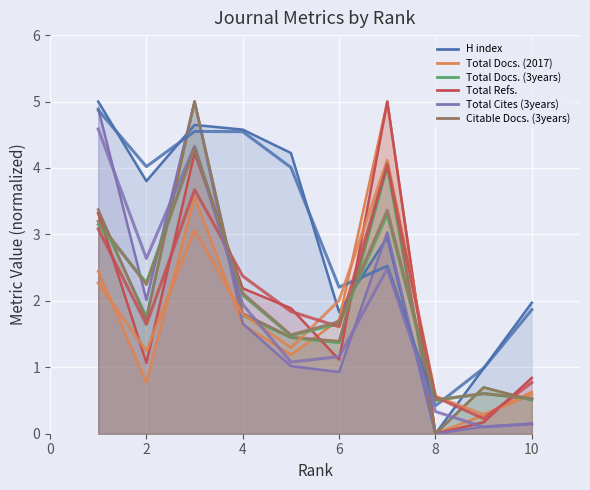

Reading left to right, what are all the values shown in this chart?

H index: 1=5.0	2=3.8	3=4.6	4=4.6	5=4.2	6=1.8	7=3.0	8=0.0	9=1.0	10=2.0
Total Docs. (2017): 1=2.4	2=0.8	3=3.6	4=1.6	5=1.2	6=1.7	7=5.0	8=0.0	9=0.3	10=0.6
Total Docs. (3years): 1=3.3	2=1.8	3=5.0	4=1.8	5=1.4	6=1.4	7=4.0	8=0.0	9=0.7	10=0.5
Total Refs.: 1=3.3	2=1.1	3=4.2	4=2.2	5=1.9	6=1.1	7=5.0	8=0.0	9=0.2	10=0.8
Total Cites (3years): 1=4.9	2=2.0	3=5.0	4=1.7	5=1.0	6=0.9	7=3.0	8=0.0	9=0.1	10=0.2
Citable Docs. (3years): 1=3.4	2=1.7	3=5.0	4=1.8	5=1.5	6=1.4	7=4.1	8=0.0	9=0.7	10=0.5